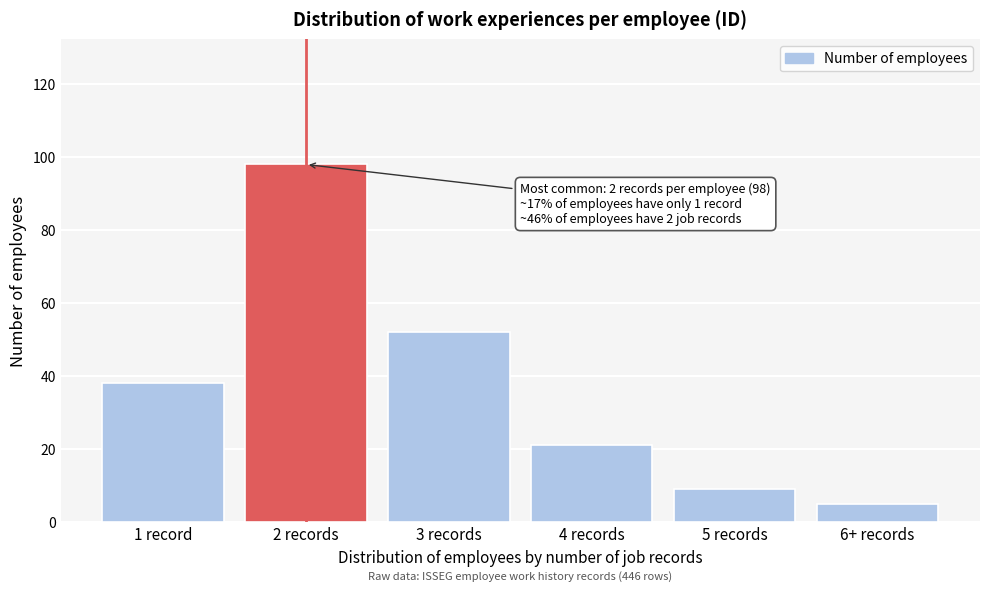

Reading right to left, list all the values displayed in this chart.

5	9	21	52	98	38